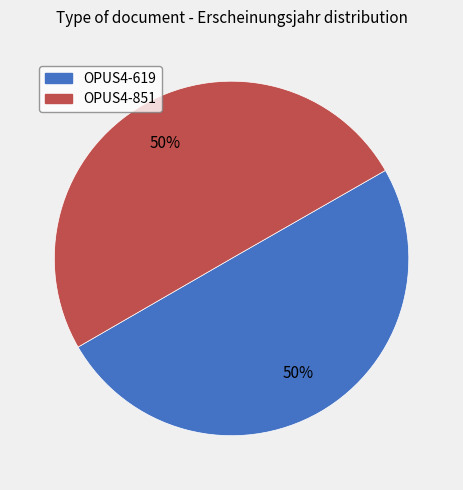

To the nearest percent, what portion does OPUS4-619 represent?

50%